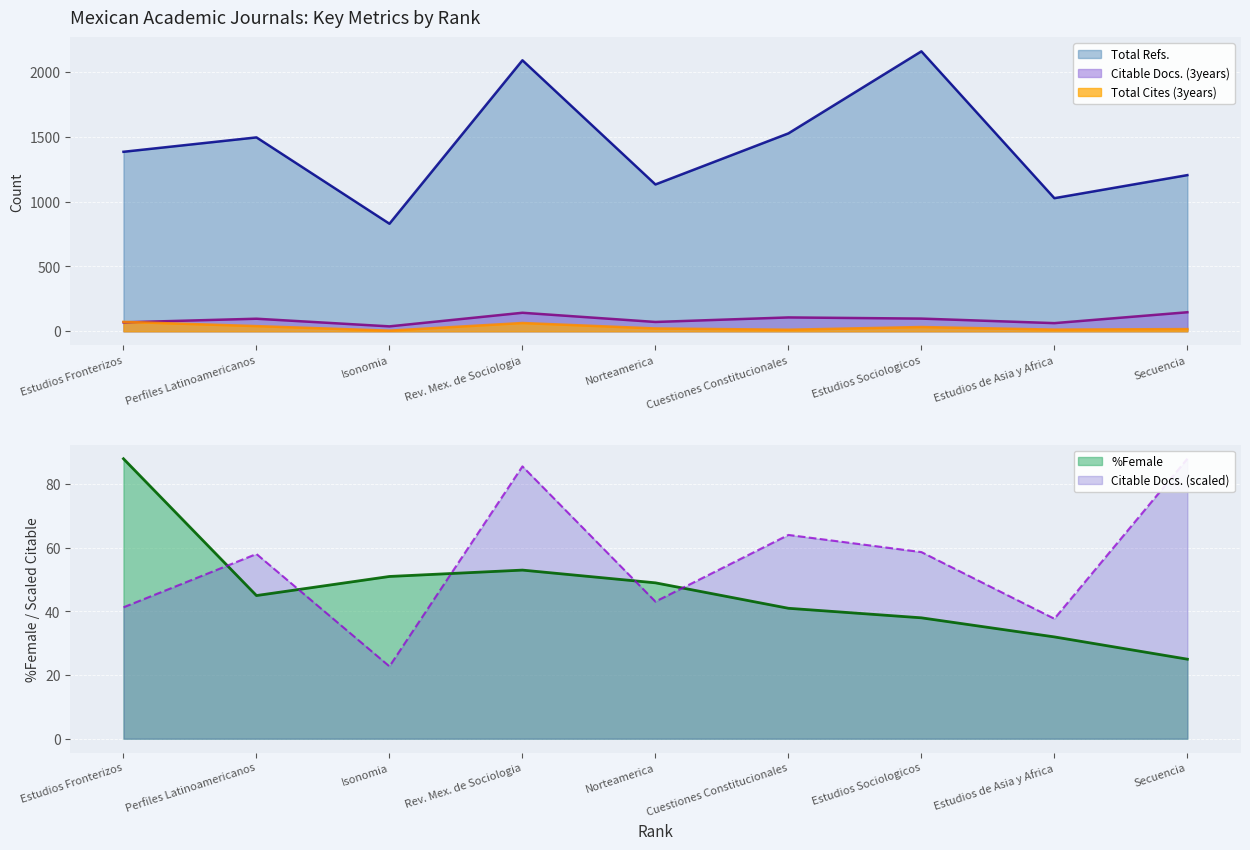

Which series has the largest range (max minus min)?

Total Refs.